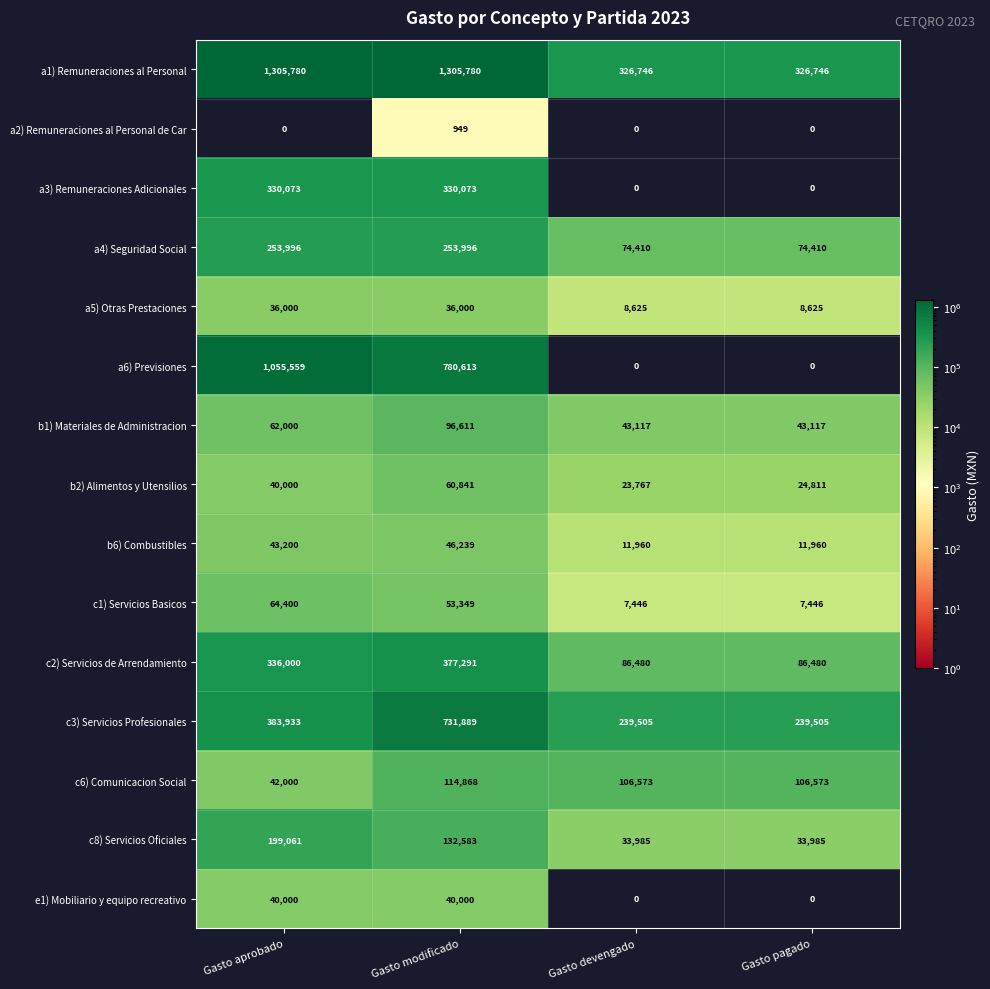

The c1) Servicios Basicos series shows 12358 at Gasto pagado. True or false?

False